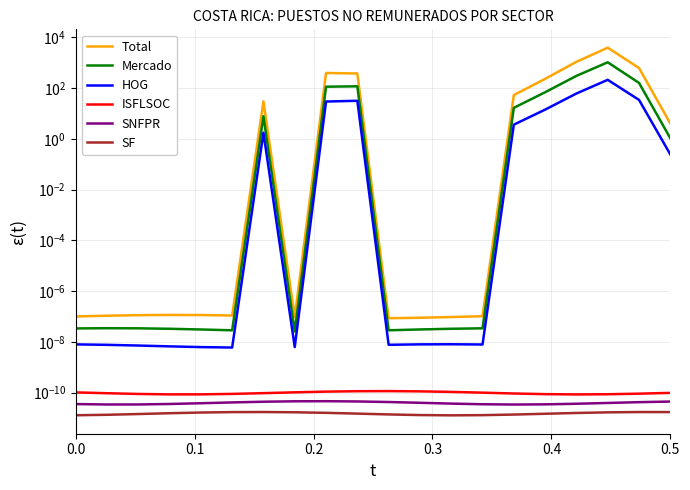

Is this an area chart (filled region under the line)?

No